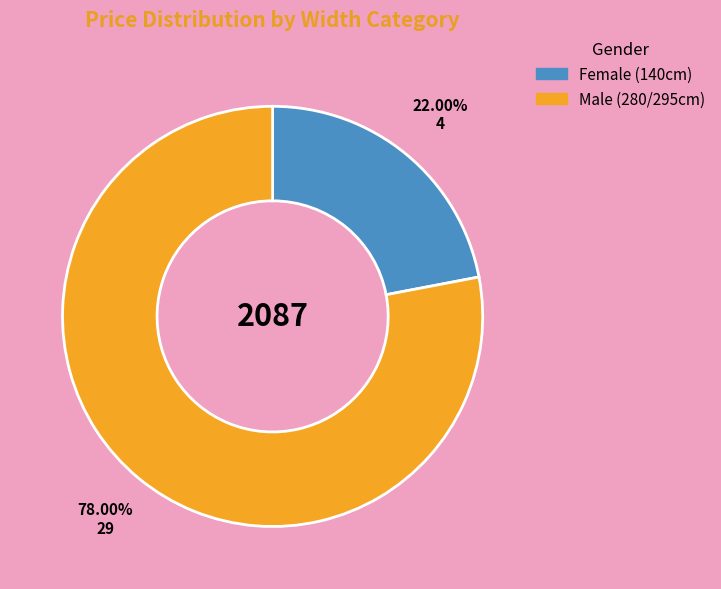

Combined, do Male (280/295cm) and Female (140cm) account for over 50%?

Yes